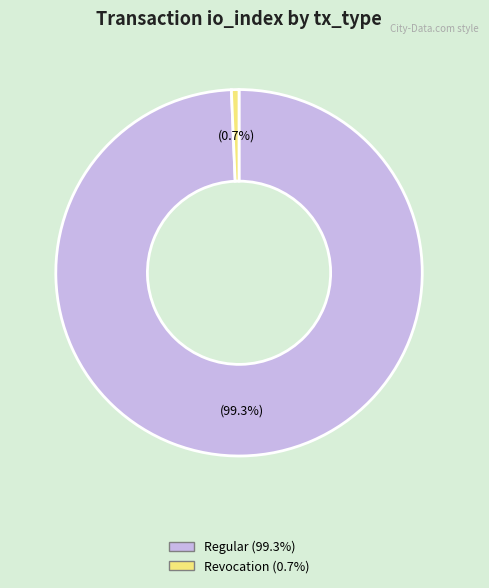

Is there any slice that represents more than half of the pie?

Yes